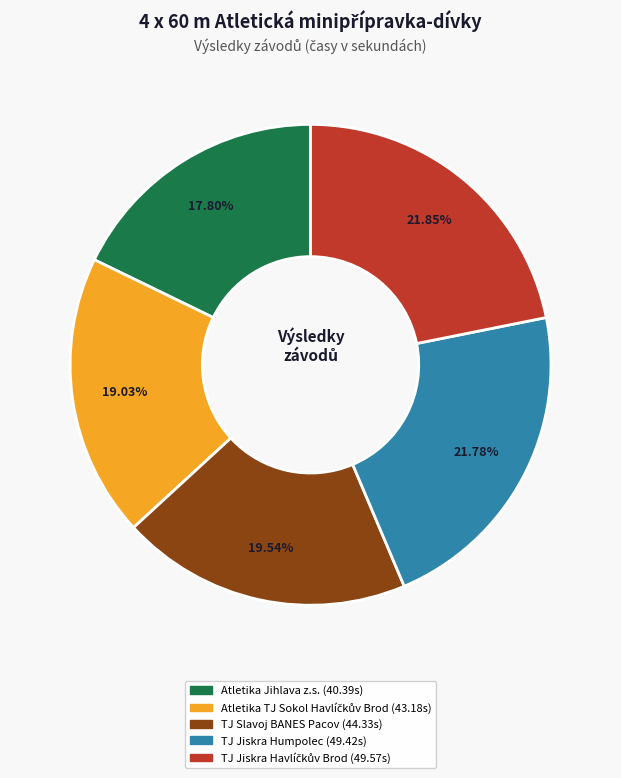

Does TJ Slavoj BANES Pacov represent more than half of the total?

No